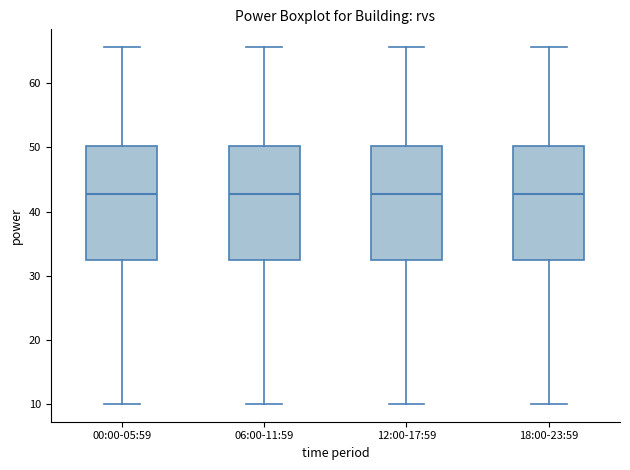

Reading left to right, transcribe this box plot: for each box, give where its median line is, the range the box spans, and where its two whiskers end, as read against the y-axis. The values are not printed on the chart, so give them approximately, as read against the axis.

00:00-05:59: median 43, box 32 to 50, whiskers 10 to 66
06:00-11:59: median 43, box 32 to 50, whiskers 10 to 66
12:00-17:59: median 43, box 32 to 50, whiskers 10 to 66
18:00-23:59: median 43, box 32 to 50, whiskers 10 to 66